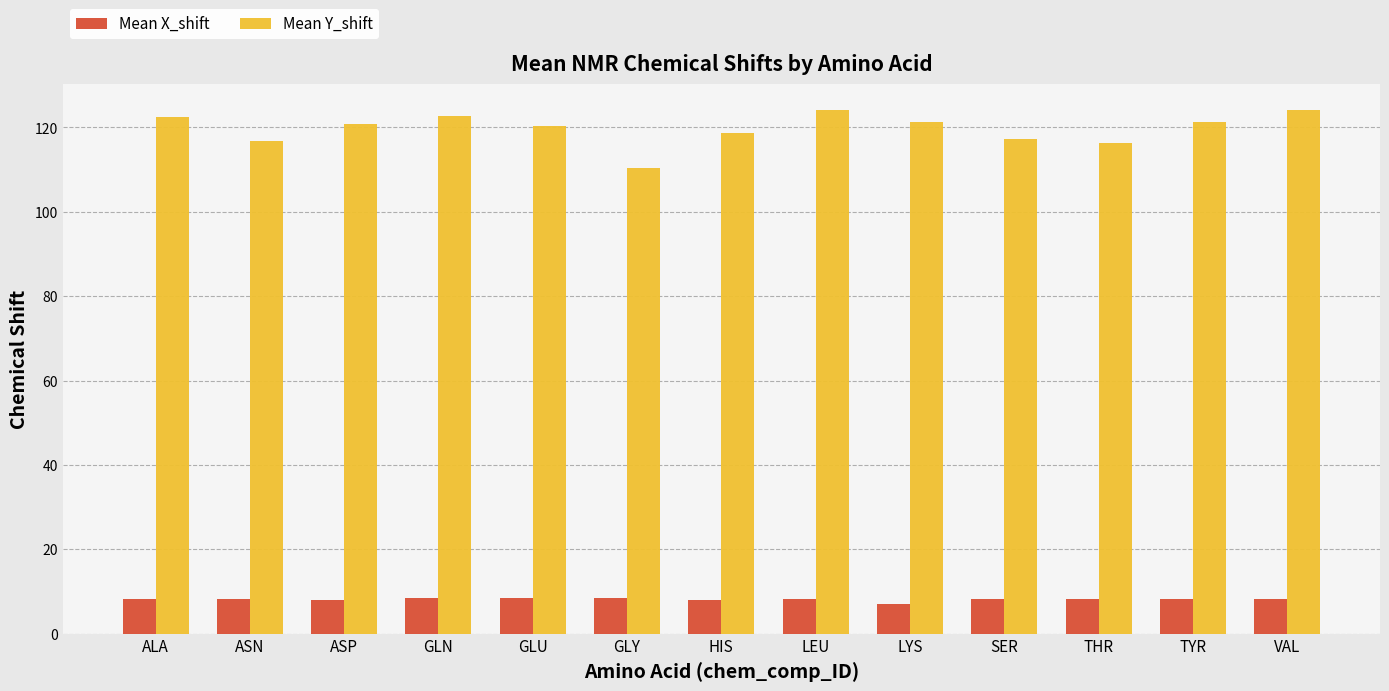

What are all the series names shown in the legend?

Mean X_shift, Mean Y_shift